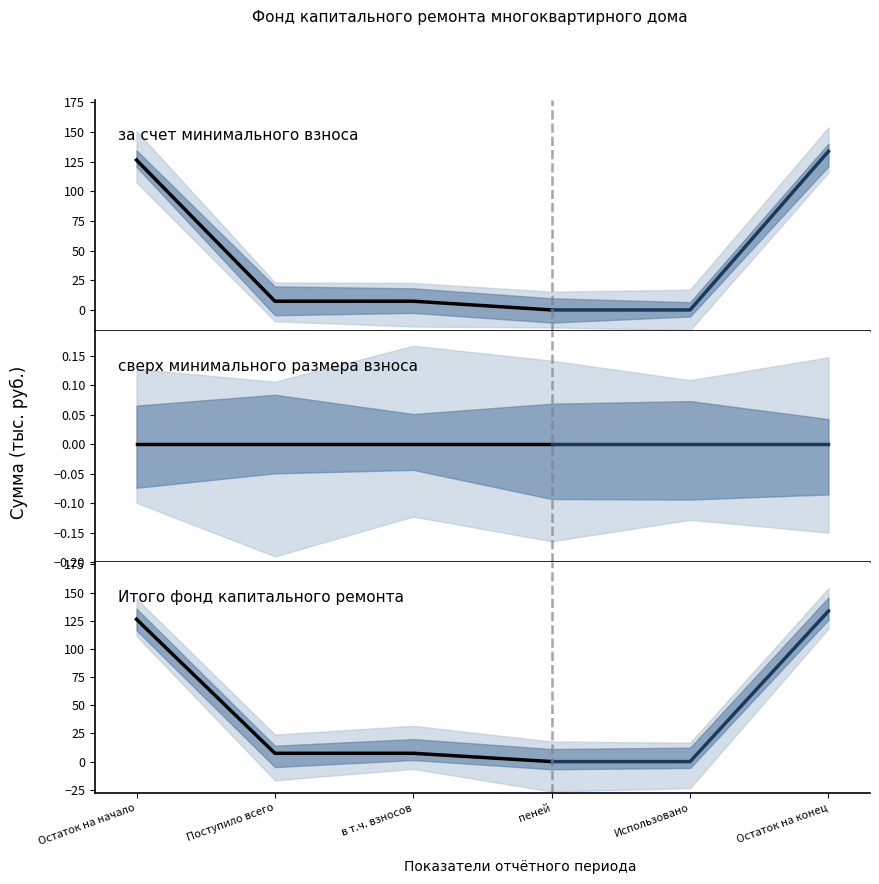

Rank the series by their maximum value, from lowest to highest.

сверх минимального размера взноса, за счет минимального взноса, Итого фонд капитального ремонта